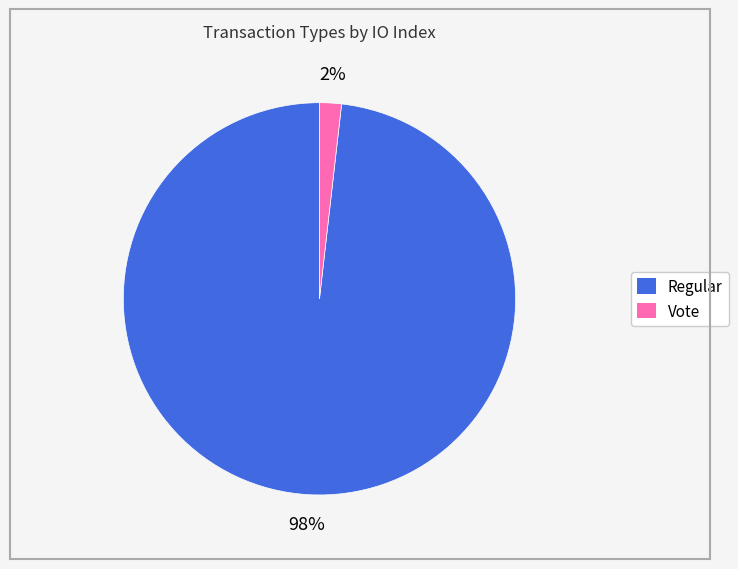

What is the largest slice in the pie chart?

Regular